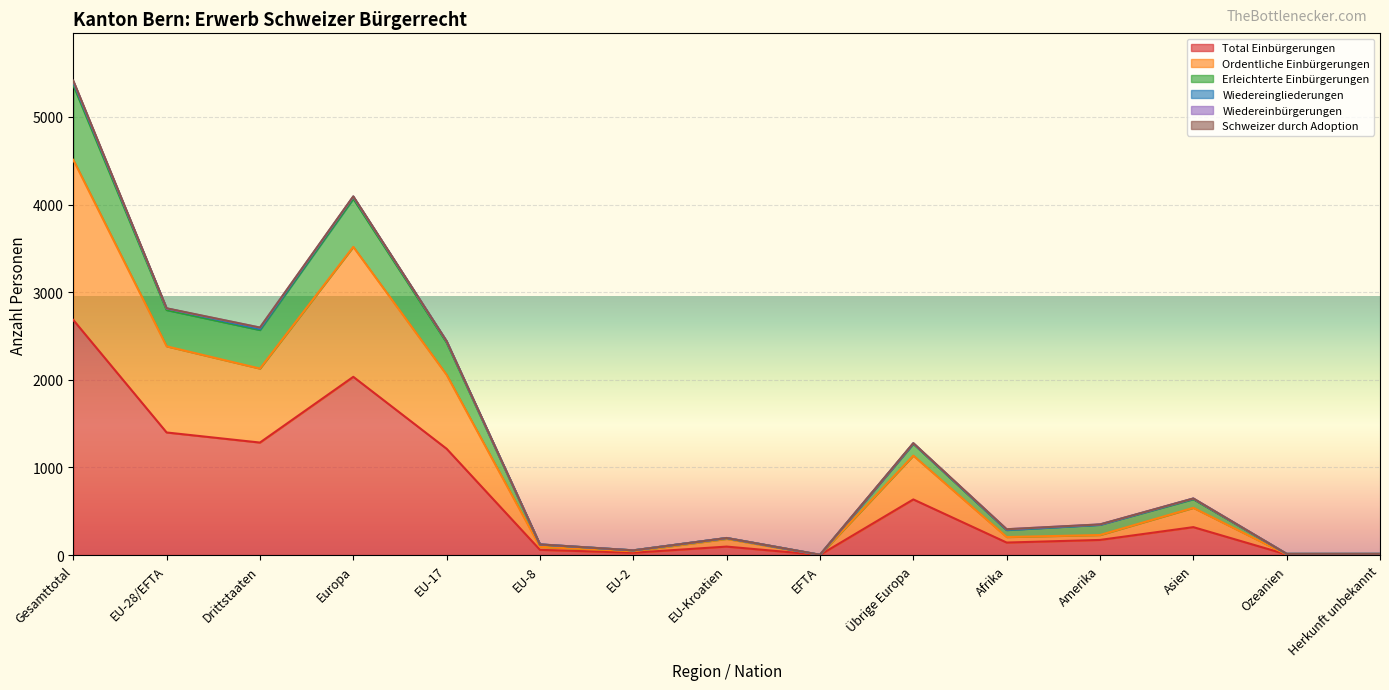

In Wiedereingliederungen, how many points are lower than both neighbors (excluding endpoints)?

4